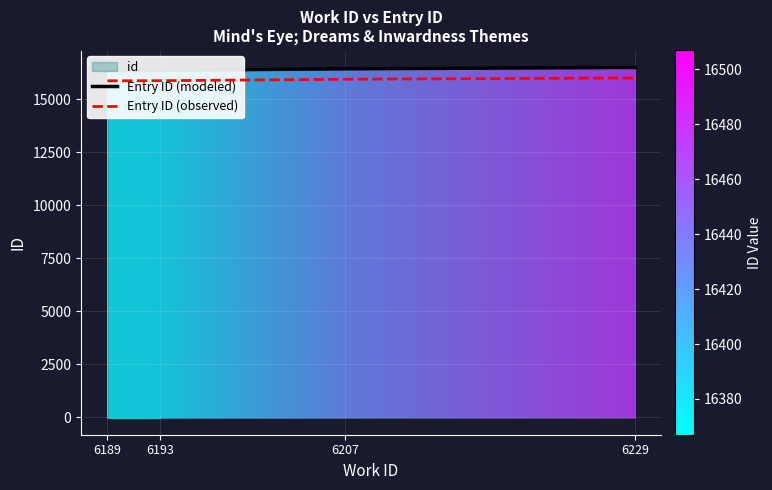

What is the difference between the Entry ID (observed) values at 6229 and 6207?

63.0